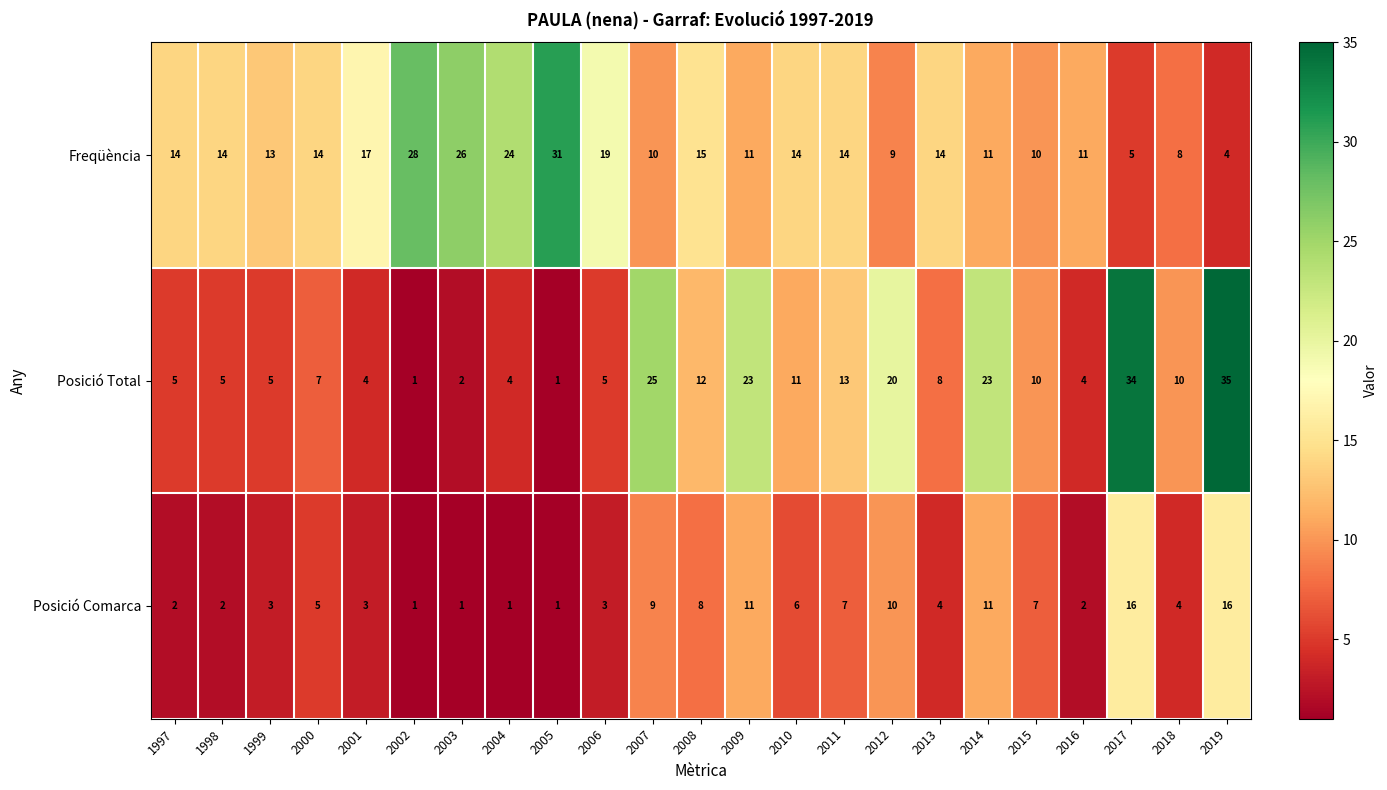

Which series changed the most between 1997 and 2006?

Freqüència